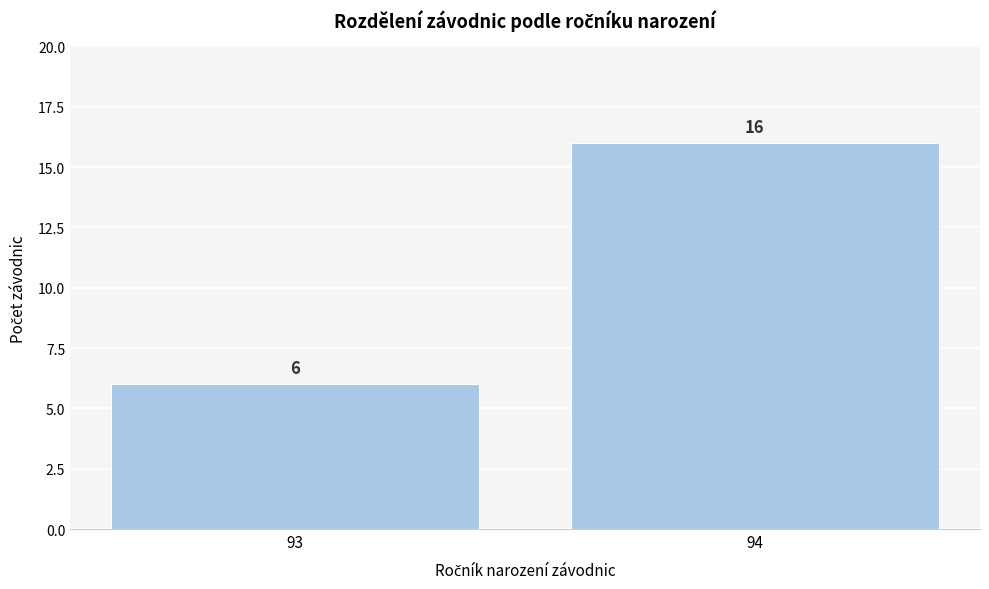

Reading left to right, extract all data points from this chart.

6	16